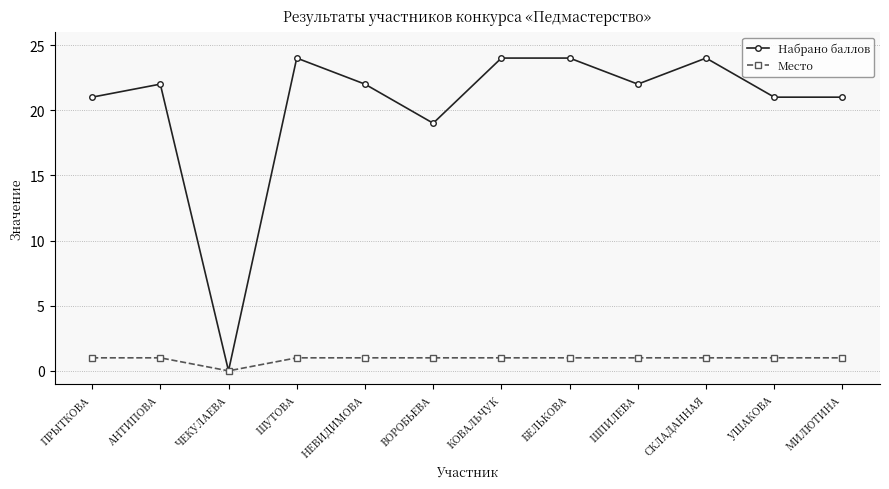

How many categories are shown in the chart?

12